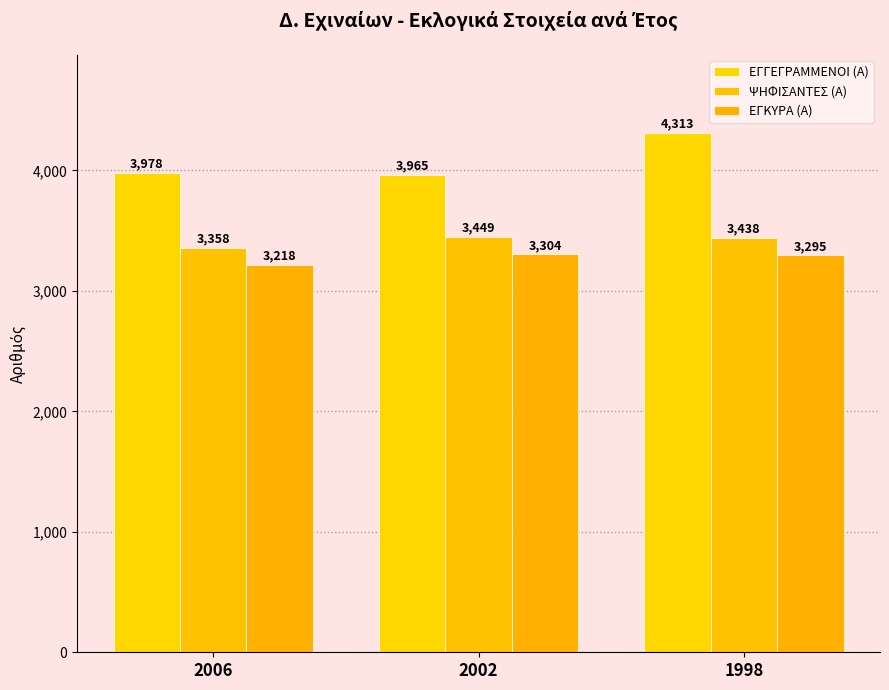

How many bars are there in total?

9